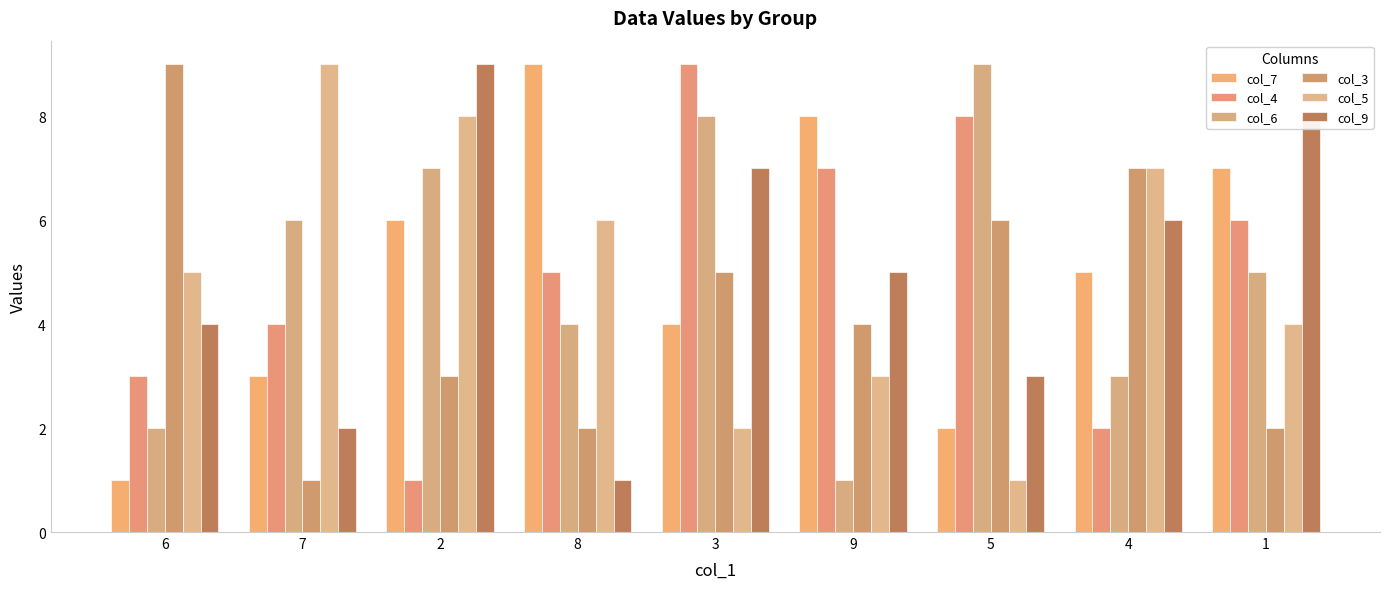

At how many categories does at least one series exceed 5?

9